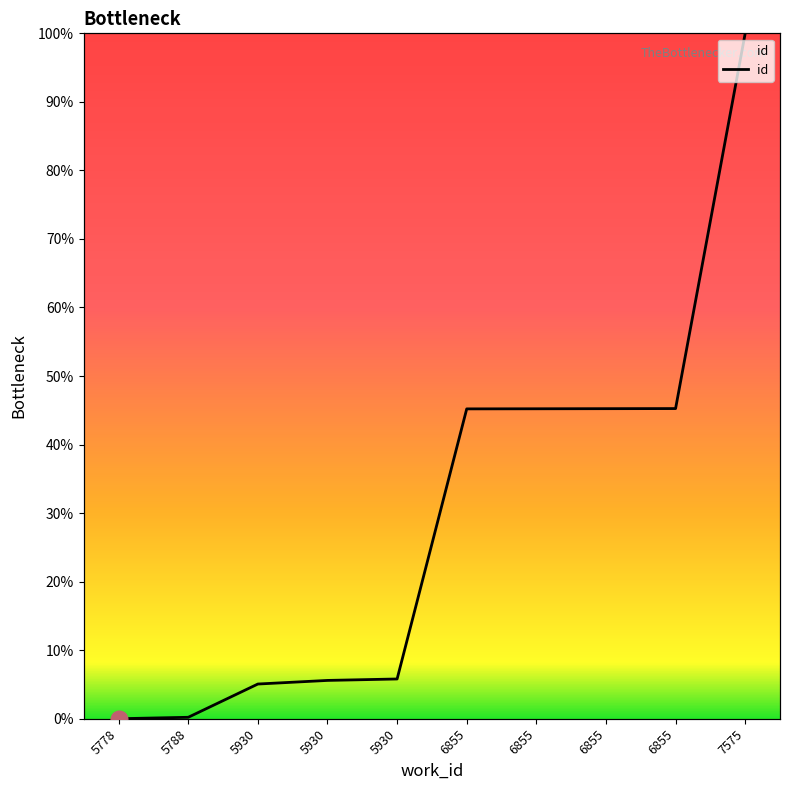

What is the difference between the maximum and minimum values?

100.0